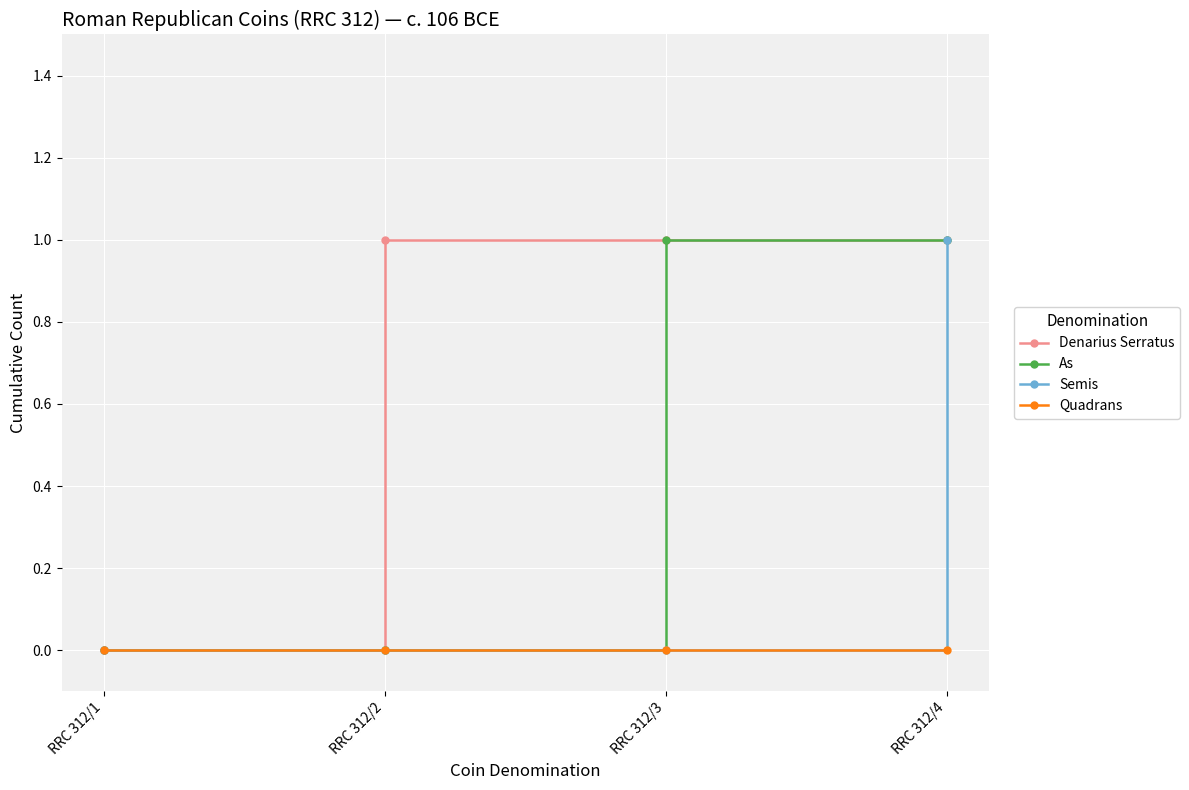

What is the difference between the highest and lowest values at RRC 312/4?

1